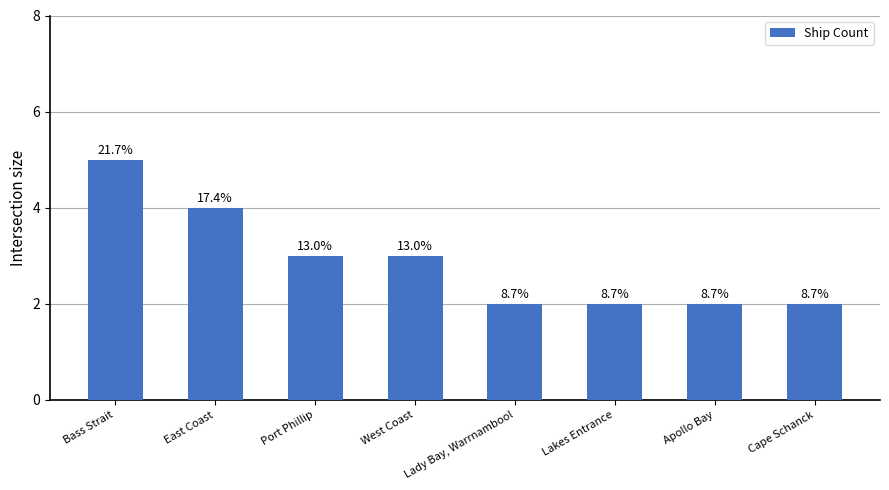

What position from the right is Lakes Entrance?

3